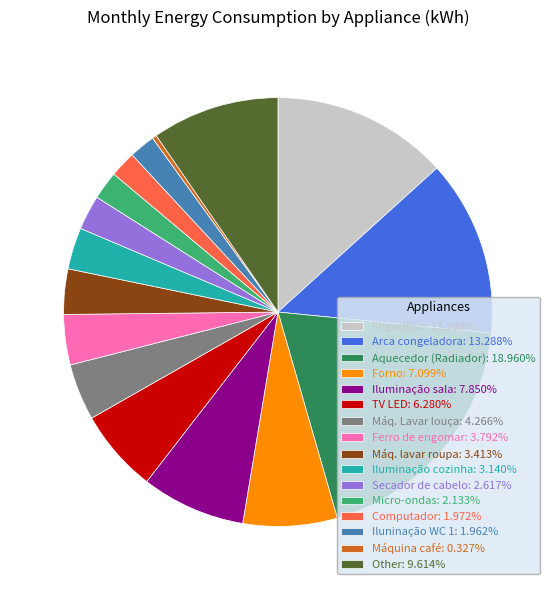

Is there a majority slice in this chart?

No